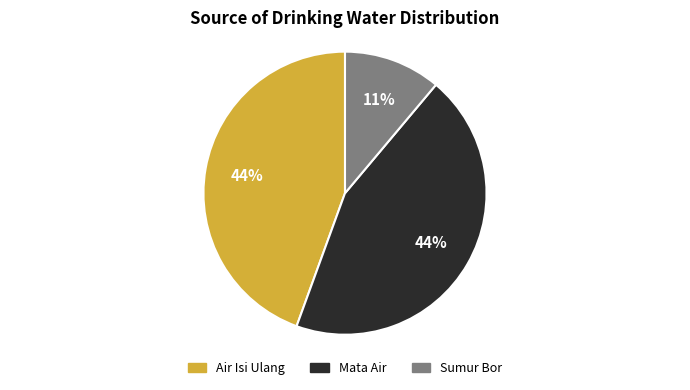

What percentage is the Air Isi Ulang slice, to the nearest percent?

44%